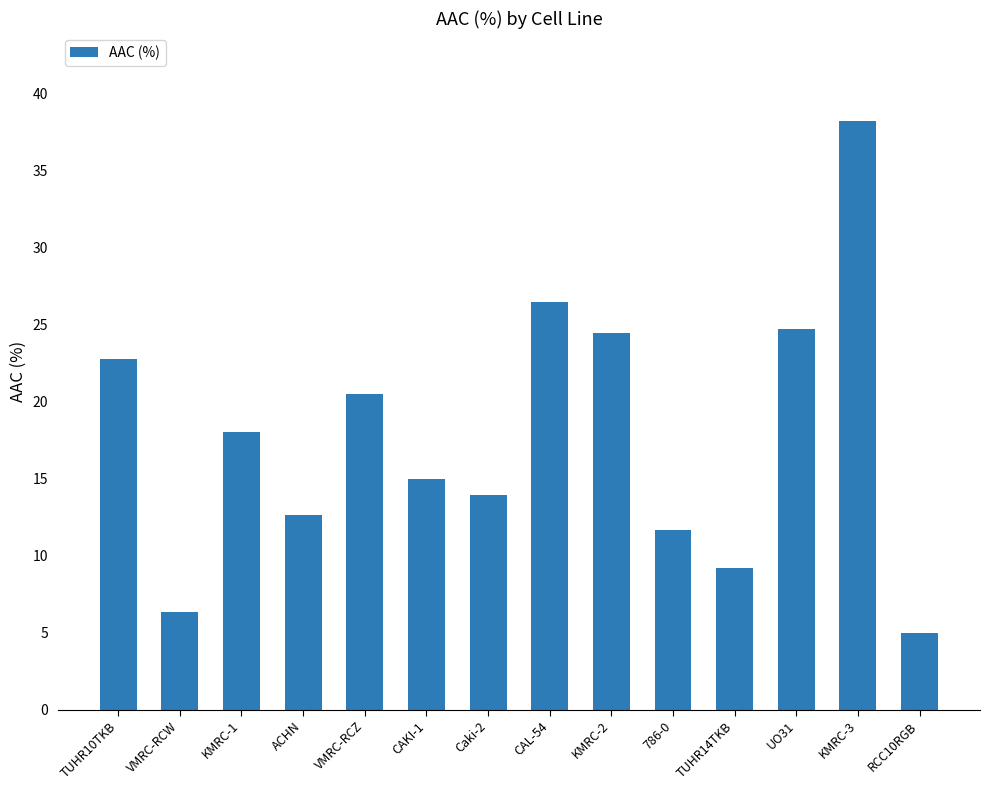

Reading left to right, transcribe all the data shown in this chart.

TUHR10TKB=22.8	VMRC-RCW=6.3	KMRC-1=18.0	ACHN=12.7	VMRC-RCZ=20.5	CAKI-1=15.0	Caki-2=13.9	CAL-54=26.5	KMRC-2=24.5	786-0=11.7	TUHR14TKB=9.2	UO31=24.7	KMRC-3=38.2	RCC10RGB=5.0